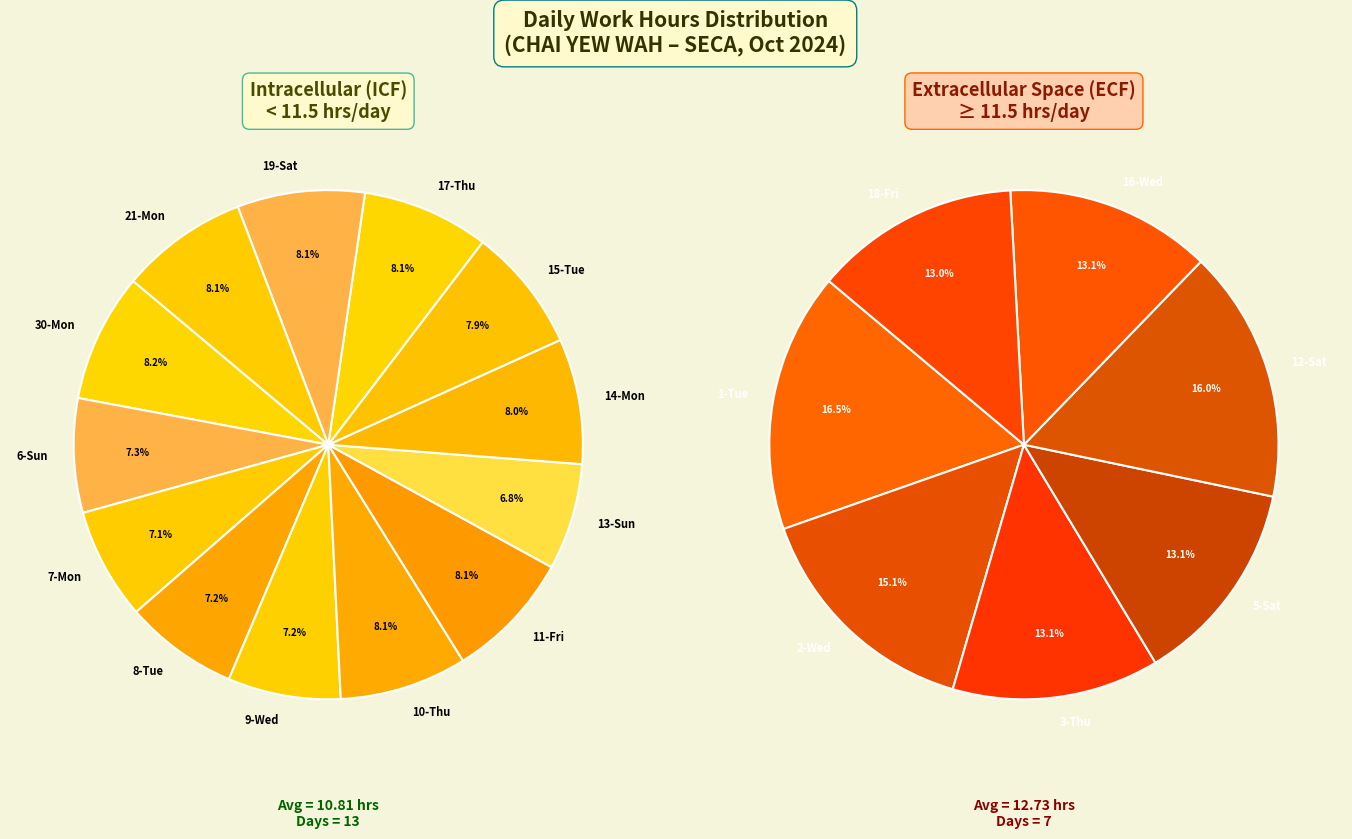

How many segments does this pie chart have?

20